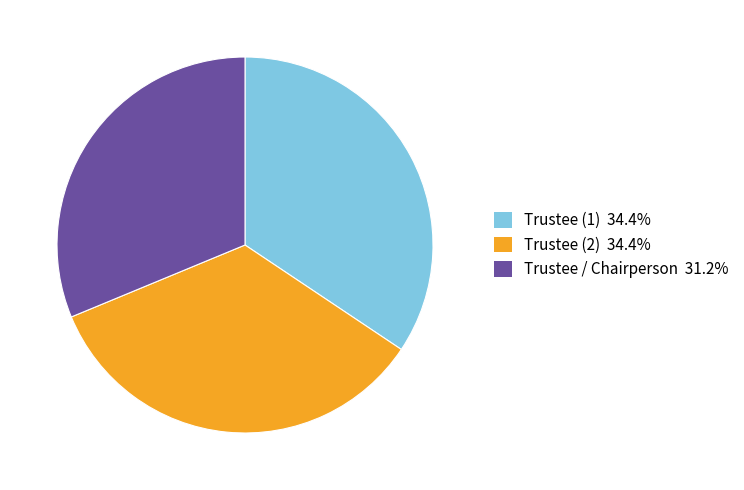

Does any single category account for the majority?

No